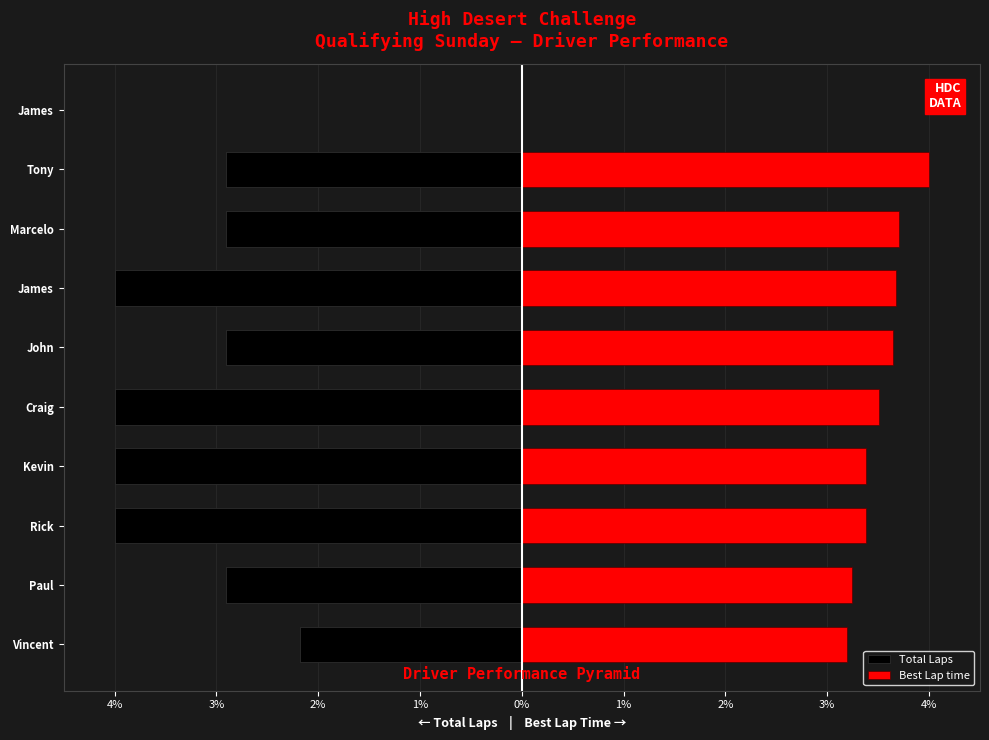

At Craig, list the series in order from largest to smallest.

Best Lap time, Total Laps